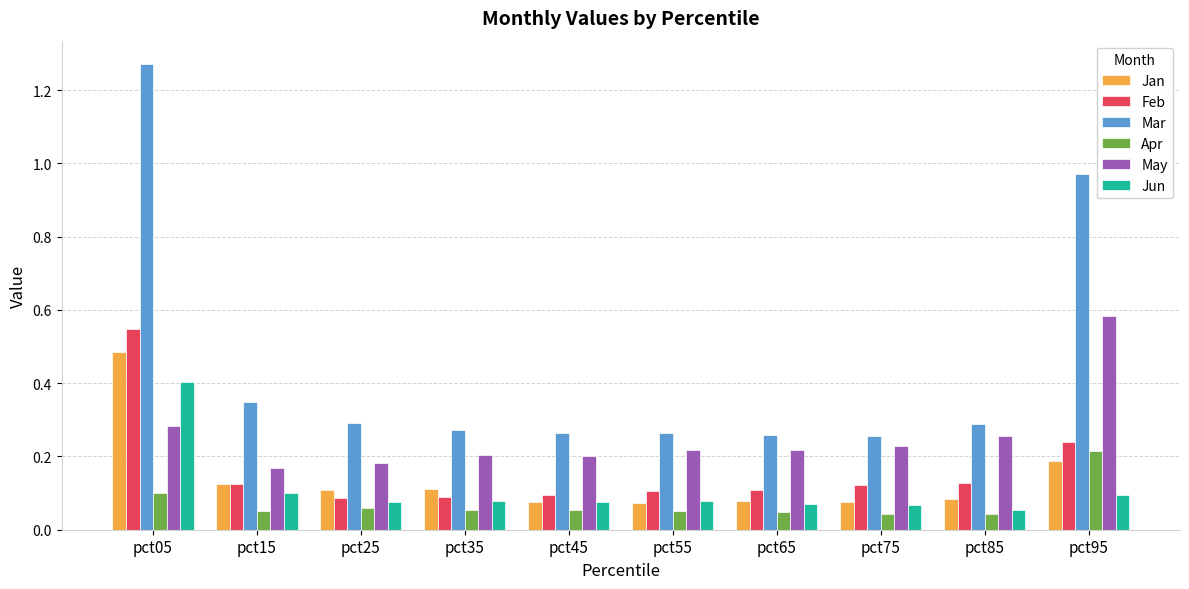

Which label corresponds to the largest value in the chart?

pct05